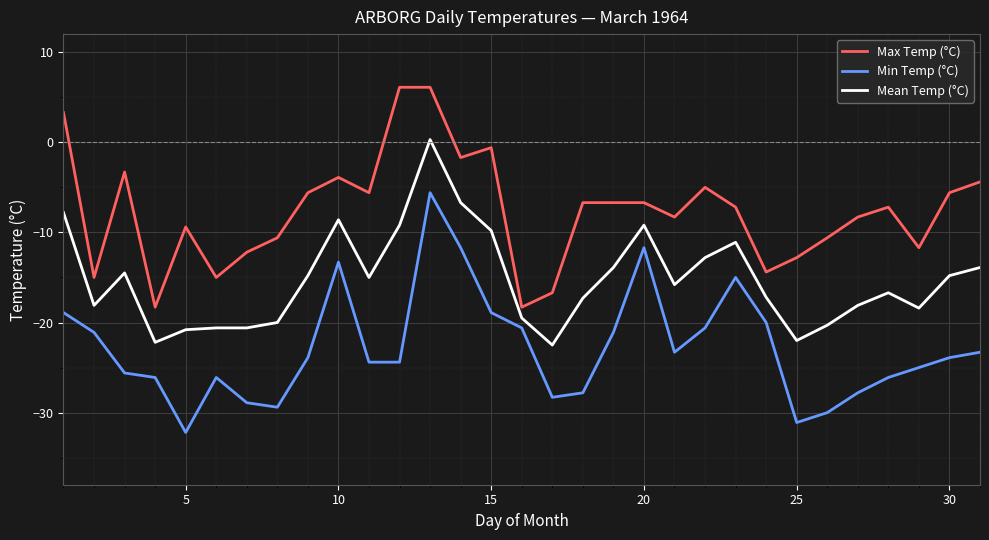

What is the lowest value of the Mean Temp (°C) series?

-22.5